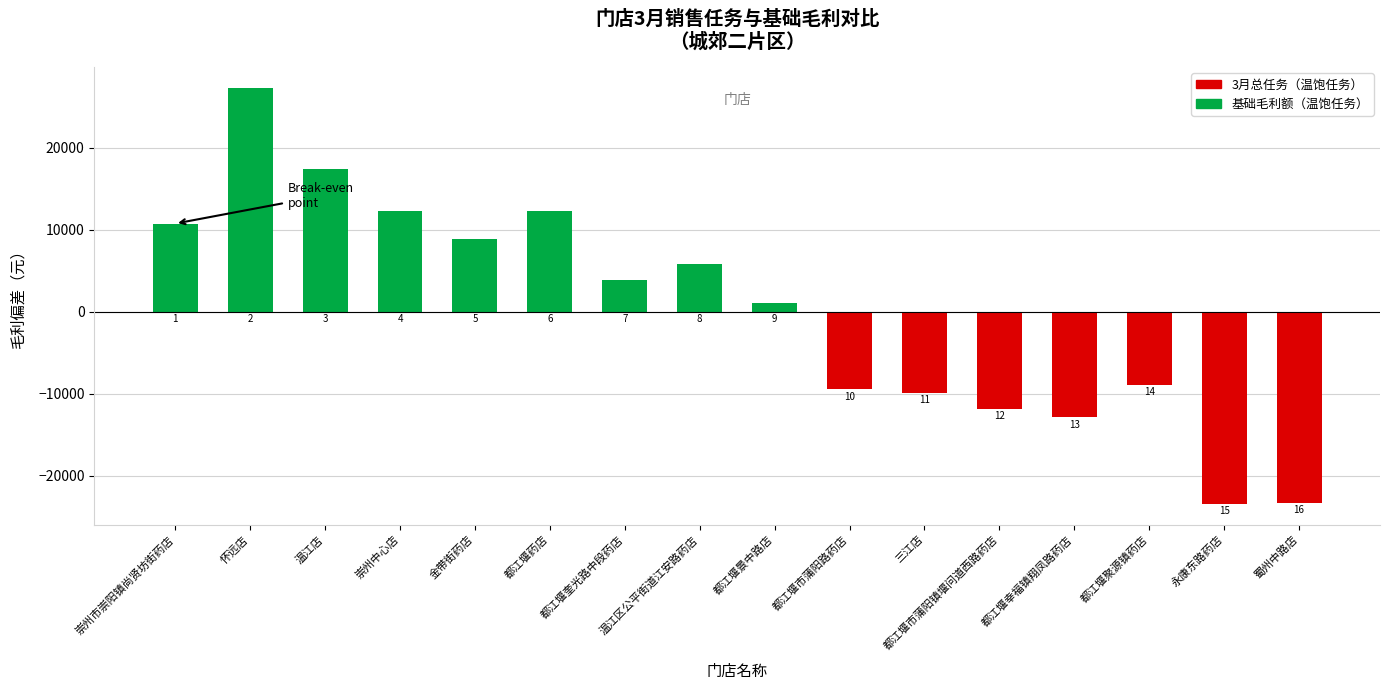

How many positive values are there?

9